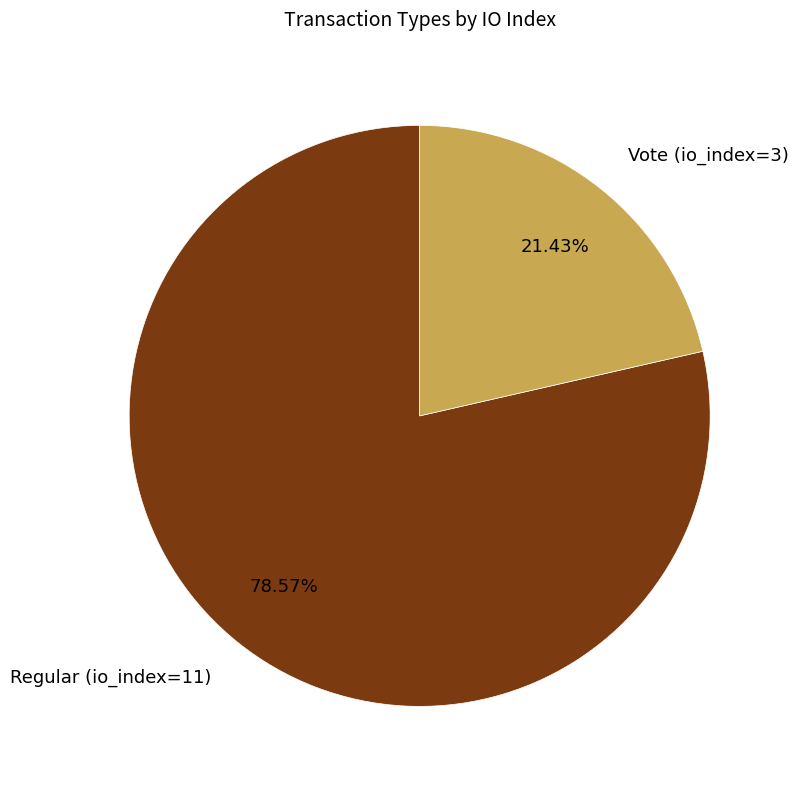

How many slices are in this pie chart?

2